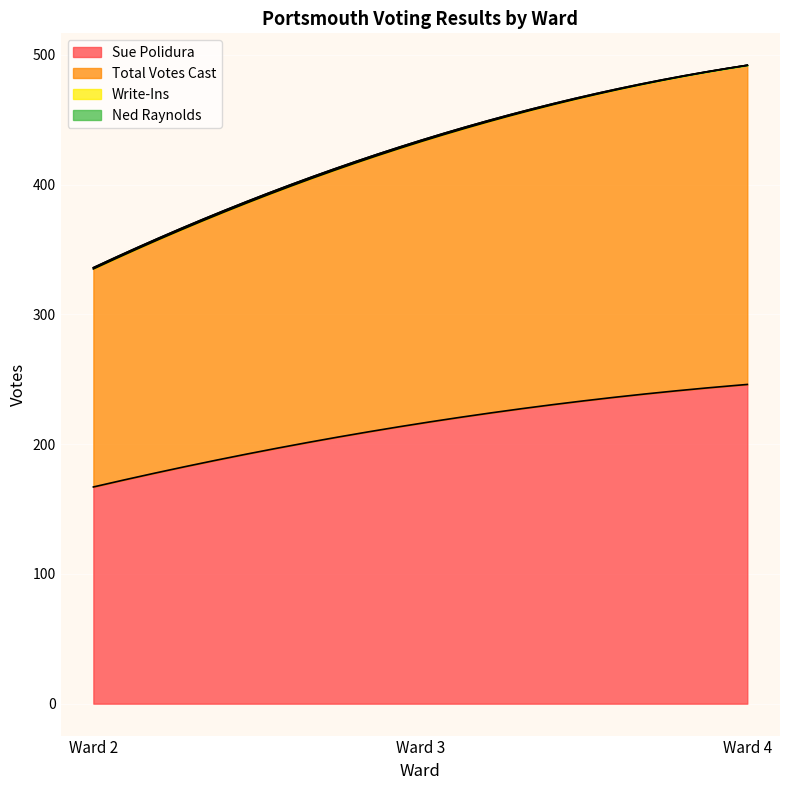

Count the number of data series in this chart.

4